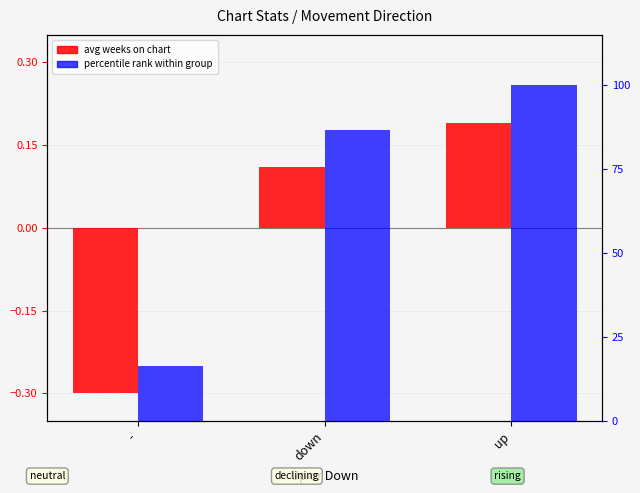

At which category is the sum across all series the highest?

up